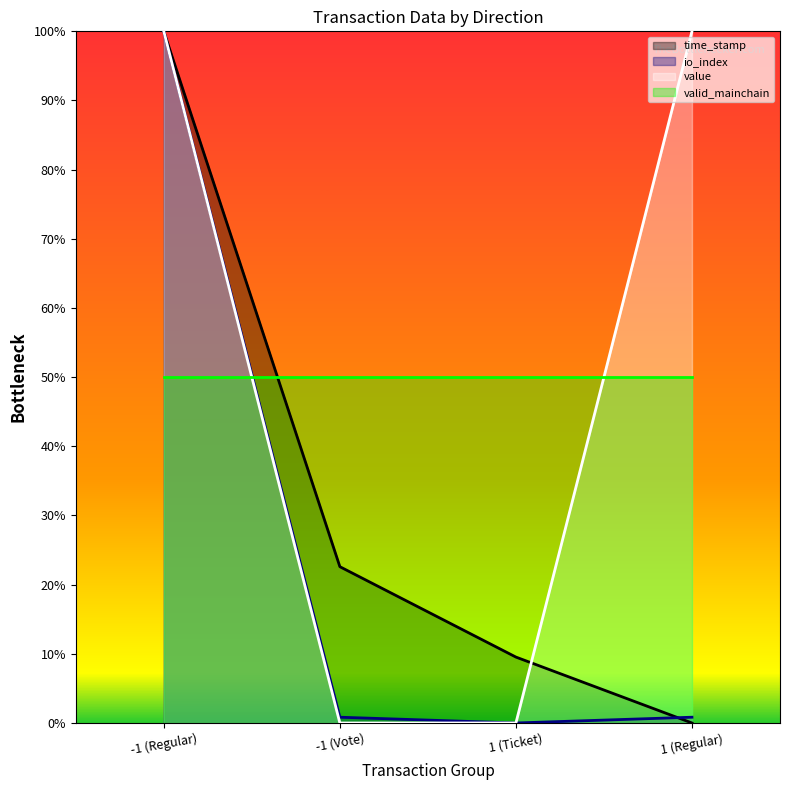

Read the time_stamp value at 1 (Ticket).

9.5